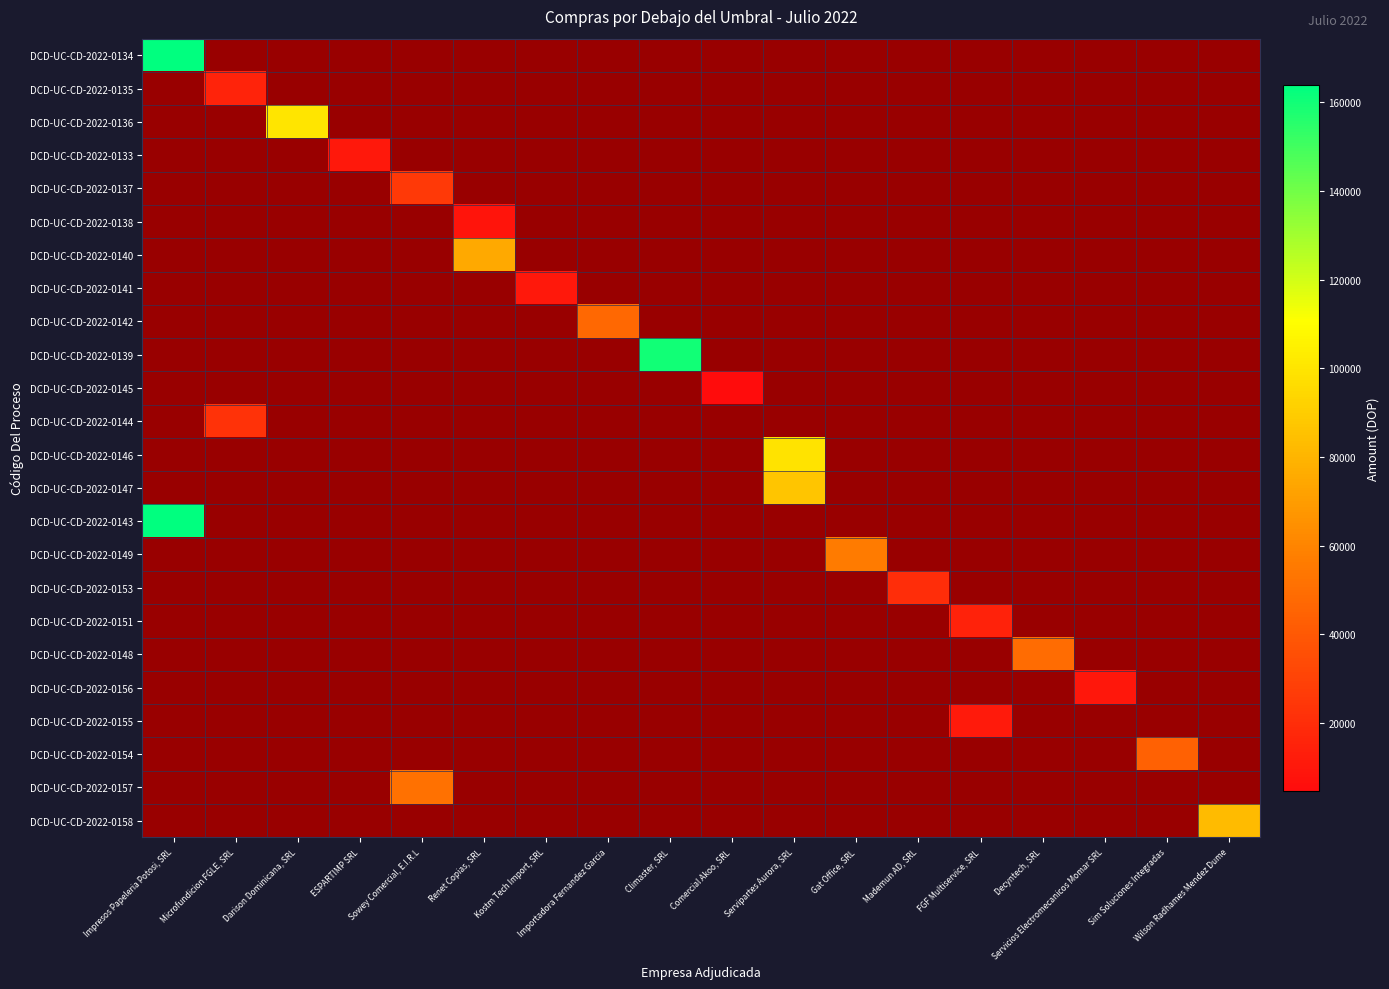

Reading right to left, extract all data points from this chart.

DCD-UC-CD-2022-0134: Wilson Radhames Mendez Dume=0	Sim Soluciones Integradas=0	Servicios Electromecanicos Momar SRL=0	Decyntech, SRL=0	FGF Multiservice, SRL=0	Mademun AD, SRL=0	Gat Office, SRL=0	Servipartes Aurora, SRL=0	Comercial Akoo, SRL=0	Climaster, SRL=0	Importadora Fernandez Garcia=0	Kostm Tech Import, SRL=0	Renet Copias, SRL=0	Sowey Comercial, E.I.R.L=0	ESPARTIMP SRL=0	Darison Dominicana, SRL=0	Microfundicion FGLE, SRL=0	Impresos Papeleria Potosi, SRL=163895
DCD-UC-CD-2022-0135: Wilson Radhames Mendez Dume=0	Sim Soluciones Integradas=0	Servicios Electromecanicos Momar SRL=0	Decyntech, SRL=0	FGF Multiservice, SRL=0	Mademun AD, SRL=0	Gat Office, SRL=0	Servipartes Aurora, SRL=0	Comercial Akoo, SRL=0	Climaster, SRL=0	Importadora Fernandez Garcia=0	Kostm Tech Import, SRL=0	Renet Copias, SRL=0	Sowey Comercial, E.I.R.L=0	ESPARTIMP SRL=0	Darison Dominicana, SRL=0	Microfundicion FGLE, SRL=15340	Impresos Papeleria Potosi, SRL=0
DCD-UC-CD-2022-0136: Wilson Radhames Mendez Dume=0	Sim Soluciones Integradas=0	Servicios Electromecanicos Momar SRL=0	Decyntech, SRL=0	FGF Multiservice, SRL=0	Mademun AD, SRL=0	Gat Office, SRL=0	Servipartes Aurora, SRL=0	Comercial Akoo, SRL=0	Climaster, SRL=0	Importadora Fernandez Garcia=0	Kostm Tech Import, SRL=0	Renet Copias, SRL=0	Sowey Comercial, E.I.R.L=0	ESPARTIMP SRL=0	Darison Dominicana, SRL=100000	Microfundicion FGLE, SRL=0	Impresos Papeleria Potosi, SRL=0
DCD-UC-CD-2022-0133: Wilson Radhames Mendez Dume=0	Sim Soluciones Integradas=0	Servicios Electromecanicos Momar SRL=0	Decyntech, SRL=0	FGF Multiservice, SRL=0	Mademun AD, SRL=0	Gat Office, SRL=0	Servipartes Aurora, SRL=0	Comercial Akoo, SRL=0	Climaster, SRL=0	Importadora Fernandez Garcia=0	Kostm Tech Import, SRL=0	Renet Copias, SRL=0	Sowey Comercial, E.I.R.L=0	ESPARTIMP SRL=10561	Darison Dominicana, SRL=0	Microfundicion FGLE, SRL=0	Impresos Papeleria Potosi, SRL=0
DCD-UC-CD-2022-0137: Wilson Radhames Mendez Dume=0	Sim Soluciones Integradas=0	Servicios Electromecanicos Momar SRL=0	Decyntech, SRL=0	FGF Multiservice, SRL=0	Mademun AD, SRL=0	Gat Office, SRL=0	Servipartes Aurora, SRL=0	Comercial Akoo, SRL=0	Climaster, SRL=0	Importadora Fernandez Garcia=0	Kostm Tech Import, SRL=0	Renet Copias, SRL=0	Sowey Comercial, E.I.R.L=25669	ESPARTIMP SRL=0	Darison Dominicana, SRL=0	Microfundicion FGLE, SRL=0	Impresos Papeleria Potosi, SRL=0
DCD-UC-CD-2022-0138: Wilson Radhames Mendez Dume=0	Sim Soluciones Integradas=0	Servicios Electromecanicos Momar SRL=0	Decyntech, SRL=0	FGF Multiservice, SRL=0	Mademun AD, SRL=0	Gat Office, SRL=0	Servipartes Aurora, SRL=0	Comercial Akoo, SRL=0	Climaster, SRL=0	Importadora Fernandez Garcia=0	Kostm Tech Import, SRL=0	Renet Copias, SRL=8981	Sowey Comercial, E.I.R.L=0	ESPARTIMP SRL=0	Darison Dominicana, SRL=0	Microfundicion FGLE, SRL=0	Impresos Papeleria Potosi, SRL=0
DCD-UC-CD-2022-0140: Wilson Radhames Mendez Dume=0	Sim Soluciones Integradas=0	Servicios Electromecanicos Momar SRL=0	Decyntech, SRL=0	FGF Multiservice, SRL=0	Mademun AD, SRL=0	Gat Office, SRL=0	Servipartes Aurora, SRL=0	Comercial Akoo, SRL=0	Climaster, SRL=0	Importadora Fernandez Garcia=0	Kostm Tech Import, SRL=0	Renet Copias, SRL=75520	Sowey Comercial, E.I.R.L=0	ESPARTIMP SRL=0	Darison Dominicana, SRL=0	Microfundicion FGLE, SRL=0	Impresos Papeleria Potosi, SRL=0
DCD-UC-CD-2022-0141: Wilson Radhames Mendez Dume=0	Sim Soluciones Integradas=0	Servicios Electromecanicos Momar SRL=0	Decyntech, SRL=0	FGF Multiservice, SRL=0	Mademun AD, SRL=0	Gat Office, SRL=0	Servipartes Aurora, SRL=0	Comercial Akoo, SRL=0	Climaster, SRL=0	Importadora Fernandez Garcia=0	Kostm Tech Import, SRL=10549	Renet Copias, SRL=0	Sowey Comercial, E.I.R.L=0	ESPARTIMP SRL=0	Darison Dominicana, SRL=0	Microfundicion FGLE, SRL=0	Impresos Papeleria Potosi, SRL=0
DCD-UC-CD-2022-0142: Wilson Radhames Mendez Dume=0	Sim Soluciones Integradas=0	Servicios Electromecanicos Momar SRL=0	Decyntech, SRL=0	FGF Multiservice, SRL=0	Mademun AD, SRL=0	Gat Office, SRL=0	Servipartes Aurora, SRL=0	Comercial Akoo, SRL=0	Climaster, SRL=0	Importadora Fernandez Garcia=47200	Kostm Tech Import, SRL=0	Renet Copias, SRL=0	Sowey Comercial, E.I.R.L=0	ESPARTIMP SRL=0	Darison Dominicana, SRL=0	Microfundicion FGLE, SRL=0	Impresos Papeleria Potosi, SRL=0
DCD-UC-CD-2022-0139: Wilson Radhames Mendez Dume=0	Sim Soluciones Integradas=0	Servicios Electromecanicos Momar SRL=0	Decyntech, SRL=0	FGF Multiservice, SRL=0	Mademun AD, SRL=0	Gat Office, SRL=0	Servipartes Aurora, SRL=0	Comercial Akoo, SRL=0	Climaster, SRL=160000	Importadora Fernandez Garcia=0	Kostm Tech Import, SRL=0	Renet Copias, SRL=0	Sowey Comercial, E.I.R.L=0	ESPARTIMP SRL=0	Darison Dominicana, SRL=0	Microfundicion FGLE, SRL=0	Impresos Papeleria Potosi, SRL=0
DCD-UC-CD-2022-0145: Wilson Radhames Mendez Dume=0	Sim Soluciones Integradas=0	Servicios Electromecanicos Momar SRL=0	Decyntech, SRL=0	FGF Multiservice, SRL=0	Mademun AD, SRL=0	Gat Office, SRL=0	Servipartes Aurora, SRL=0	Comercial Akoo, SRL=4720	Climaster, SRL=0	Importadora Fernandez Garcia=0	Kostm Tech Import, SRL=0	Renet Copias, SRL=0	Sowey Comercial, E.I.R.L=0	ESPARTIMP SRL=0	Darison Dominicana, SRL=0	Microfundicion FGLE, SRL=0	Impresos Papeleria Potosi, SRL=0
DCD-UC-CD-2022-0144: Wilson Radhames Mendez Dume=0	Sim Soluciones Integradas=0	Servicios Electromecanicos Momar SRL=0	Decyntech, SRL=0	FGF Multiservice, SRL=0	Mademun AD, SRL=0	Gat Office, SRL=0	Servipartes Aurora, SRL=0	Comercial Akoo, SRL=0	Climaster, SRL=0	Importadora Fernandez Garcia=0	Kostm Tech Import, SRL=0	Renet Copias, SRL=0	Sowey Comercial, E.I.R.L=0	ESPARTIMP SRL=0	Darison Dominicana, SRL=0	Microfundicion FGLE, SRL=22562	Impresos Papeleria Potosi, SRL=0
DCD-UC-CD-2022-0146: Wilson Radhames Mendez Dume=0	Sim Soluciones Integradas=0	Servicios Electromecanicos Momar SRL=0	Decyntech, SRL=0	FGF Multiservice, SRL=0	Mademun AD, SRL=0	Gat Office, SRL=0	Servipartes Aurora, SRL=99327	Comercial Akoo, SRL=0	Climaster, SRL=0	Importadora Fernandez Garcia=0	Kostm Tech Import, SRL=0	Renet Copias, SRL=0	Sowey Comercial, E.I.R.L=0	ESPARTIMP SRL=0	Darison Dominicana, SRL=0	Microfundicion FGLE, SRL=0	Impresos Papeleria Potosi, SRL=0
DCD-UC-CD-2022-0147: Wilson Radhames Mendez Dume=0	Sim Soluciones Integradas=0	Servicios Electromecanicos Momar SRL=0	Decyntech, SRL=0	FGF Multiservice, SRL=0	Mademun AD, SRL=0	Gat Office, SRL=0	Servipartes Aurora, SRL=87237	Comercial Akoo, SRL=0	Climaster, SRL=0	Importadora Fernandez Garcia=0	Kostm Tech Import, SRL=0	Renet Copias, SRL=0	Sowey Comercial, E.I.R.L=0	ESPARTIMP SRL=0	Darison Dominicana, SRL=0	Microfundicion FGLE, SRL=0	Impresos Papeleria Potosi, SRL=0
DCD-UC-CD-2022-0143: Wilson Radhames Mendez Dume=0	Sim Soluciones Integradas=0	Servicios Electromecanicos Momar SRL=0	Decyntech, SRL=0	FGF Multiservice, SRL=0	Mademun AD, SRL=0	Gat Office, SRL=0	Servipartes Aurora, SRL=0	Comercial Akoo, SRL=0	Climaster, SRL=0	Importadora Fernandez Garcia=0	Kostm Tech Import, SRL=0	Renet Copias, SRL=0	Sowey Comercial, E.I.R.L=0	ESPARTIMP SRL=0	Darison Dominicana, SRL=0	Microfundicion FGLE, SRL=0	Impresos Papeleria Potosi, SRL=163895
DCD-UC-CD-2022-0149: Wilson Radhames Mendez Dume=0	Sim Soluciones Integradas=0	Servicios Electromecanicos Momar SRL=0	Decyntech, SRL=0	FGF Multiservice, SRL=0	Mademun AD, SRL=0	Gat Office, SRL=55804	Servipartes Aurora, SRL=0	Comercial Akoo, SRL=0	Climaster, SRL=0	Importadora Fernandez Garcia=0	Kostm Tech Import, SRL=0	Renet Copias, SRL=0	Sowey Comercial, E.I.R.L=0	ESPARTIMP SRL=0	Darison Dominicana, SRL=0	Microfundicion FGLE, SRL=0	Impresos Papeleria Potosi, SRL=0
DCD-UC-CD-2022-0153: Wilson Radhames Mendez Dume=0	Sim Soluciones Integradas=0	Servicios Electromecanicos Momar SRL=0	Decyntech, SRL=0	FGF Multiservice, SRL=0	Mademun AD, SRL=19665	Gat Office, SRL=0	Servipartes Aurora, SRL=0	Comercial Akoo, SRL=0	Climaster, SRL=0	Importadora Fernandez Garcia=0	Kostm Tech Import, SRL=0	Renet Copias, SRL=0	Sowey Comercial, E.I.R.L=0	ESPARTIMP SRL=0	Darison Dominicana, SRL=0	Microfundicion FGLE, SRL=0	Impresos Papeleria Potosi, SRL=0
DCD-UC-CD-2022-0151: Wilson Radhames Mendez Dume=0	Sim Soluciones Integradas=0	Servicios Electromecanicos Momar SRL=0	Decyntech, SRL=0	FGF Multiservice, SRL=15104	Mademun AD, SRL=0	Gat Office, SRL=0	Servipartes Aurora, SRL=0	Comercial Akoo, SRL=0	Climaster, SRL=0	Importadora Fernandez Garcia=0	Kostm Tech Import, SRL=0	Renet Copias, SRL=0	Sowey Comercial, E.I.R.L=0	ESPARTIMP SRL=0	Darison Dominicana, SRL=0	Microfundicion FGLE, SRL=0	Impresos Papeleria Potosi, SRL=0
DCD-UC-CD-2022-0148: Wilson Radhames Mendez Dume=0	Sim Soluciones Integradas=0	Servicios Electromecanicos Momar SRL=0	Decyntech, SRL=49047	FGF Multiservice, SRL=0	Mademun AD, SRL=0	Gat Office, SRL=0	Servipartes Aurora, SRL=0	Comercial Akoo, SRL=0	Climaster, SRL=0	Importadora Fernandez Garcia=0	Kostm Tech Import, SRL=0	Renet Copias, SRL=0	Sowey Comercial, E.I.R.L=0	ESPARTIMP SRL=0	Darison Dominicana, SRL=0	Microfundicion FGLE, SRL=0	Impresos Papeleria Potosi, SRL=0
DCD-UC-CD-2022-0156: Wilson Radhames Mendez Dume=0	Sim Soluciones Integradas=0	Servicios Electromecanicos Momar SRL=10030	Decyntech, SRL=0	FGF Multiservice, SRL=0	Mademun AD, SRL=0	Gat Office, SRL=0	Servipartes Aurora, SRL=0	Comercial Akoo, SRL=0	Climaster, SRL=0	Importadora Fernandez Garcia=0	Kostm Tech Import, SRL=0	Renet Copias, SRL=0	Sowey Comercial, E.I.R.L=0	ESPARTIMP SRL=0	Darison Dominicana, SRL=0	Microfundicion FGLE, SRL=0	Impresos Papeleria Potosi, SRL=0
DCD-UC-CD-2022-0155: Wilson Radhames Mendez Dume=0	Sim Soluciones Integradas=0	Servicios Electromecanicos Momar SRL=0	Decyntech, SRL=0	FGF Multiservice, SRL=11476	Mademun AD, SRL=0	Gat Office, SRL=0	Servipartes Aurora, SRL=0	Comercial Akoo, SRL=0	Climaster, SRL=0	Importadora Fernandez Garcia=0	Kostm Tech Import, SRL=0	Renet Copias, SRL=0	Sowey Comercial, E.I.R.L=0	ESPARTIMP SRL=0	Darison Dominicana, SRL=0	Microfundicion FGLE, SRL=0	Impresos Papeleria Potosi, SRL=0
DCD-UC-CD-2022-0154: Wilson Radhames Mendez Dume=0	Sim Soluciones Integradas=44447	Servicios Electromecanicos Momar SRL=0	Decyntech, SRL=0	FGF Multiservice, SRL=0	Mademun AD, SRL=0	Gat Office, SRL=0	Servipartes Aurora, SRL=0	Comercial Akoo, SRL=0	Climaster, SRL=0	Importadora Fernandez Garcia=0	Kostm Tech Import, SRL=0	Renet Copias, SRL=0	Sowey Comercial, E.I.R.L=0	ESPARTIMP SRL=0	Darison Dominicana, SRL=0	Microfundicion FGLE, SRL=0	Impresos Papeleria Potosi, SRL=0
DCD-UC-CD-2022-0157: Wilson Radhames Mendez Dume=0	Sim Soluciones Integradas=0	Servicios Electromecanicos Momar SRL=0	Decyntech, SRL=0	FGF Multiservice, SRL=0	Mademun AD, SRL=0	Gat Office, SRL=0	Servipartes Aurora, SRL=0	Comercial Akoo, SRL=0	Climaster, SRL=0	Importadora Fernandez Garcia=0	Kostm Tech Import, SRL=0	Renet Copias, SRL=0	Sowey Comercial, E.I.R.L=51920	ESPARTIMP SRL=0	Darison Dominicana, SRL=0	Microfundicion FGLE, SRL=0	Impresos Papeleria Potosi, SRL=0
DCD-UC-CD-2022-0158: Wilson Radhames Mendez Dume=82600	Sim Soluciones Integradas=0	Servicios Electromecanicos Momar SRL=0	Decyntech, SRL=0	FGF Multiservice, SRL=0	Mademun AD, SRL=0	Gat Office, SRL=0	Servipartes Aurora, SRL=0	Comercial Akoo, SRL=0	Climaster, SRL=0	Importadora Fernandez Garcia=0	Kostm Tech Import, SRL=0	Renet Copias, SRL=0	Sowey Comercial, E.I.R.L=0	ESPARTIMP SRL=0	Darison Dominicana, SRL=0	Microfundicion FGLE, SRL=0	Impresos Papeleria Potosi, SRL=0